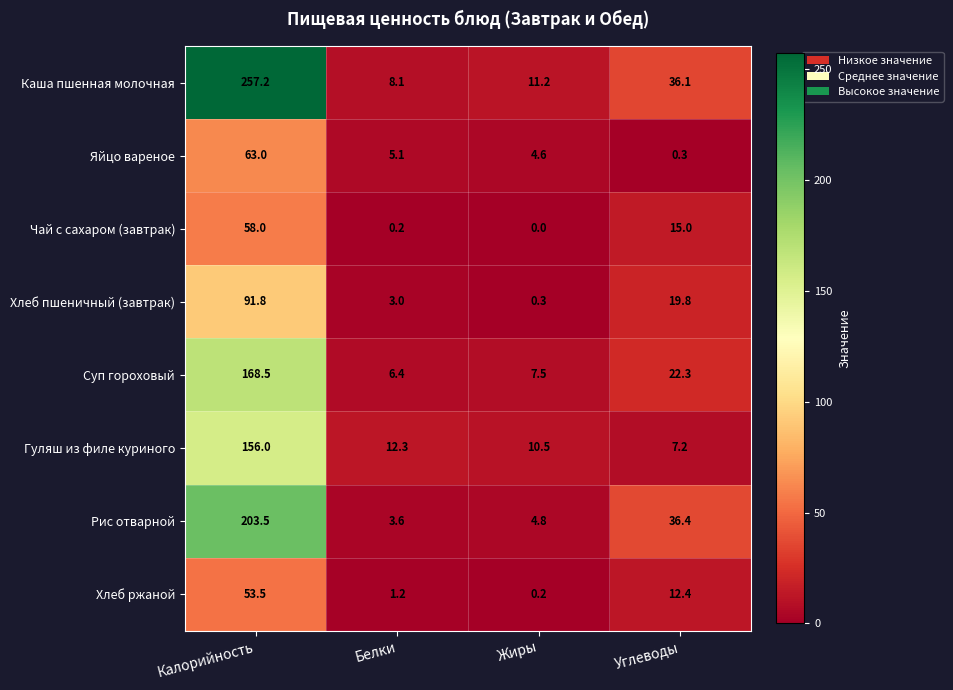

Between Калорийность and Углеводы, which series saw the biggest shift?

Каша пшенная молочная